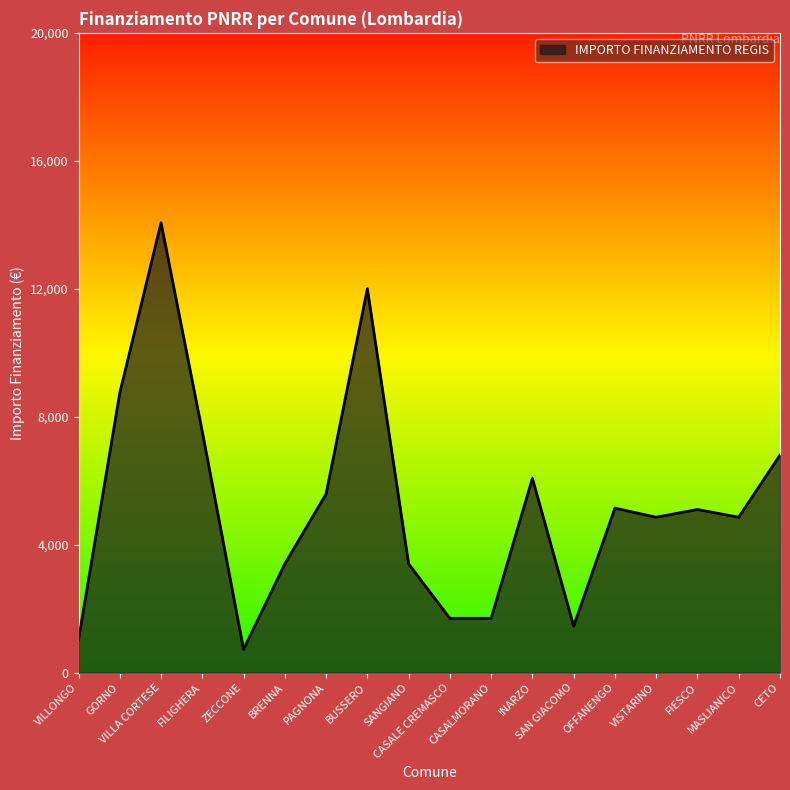

At which label does the data first exceed 5103?

GORNO